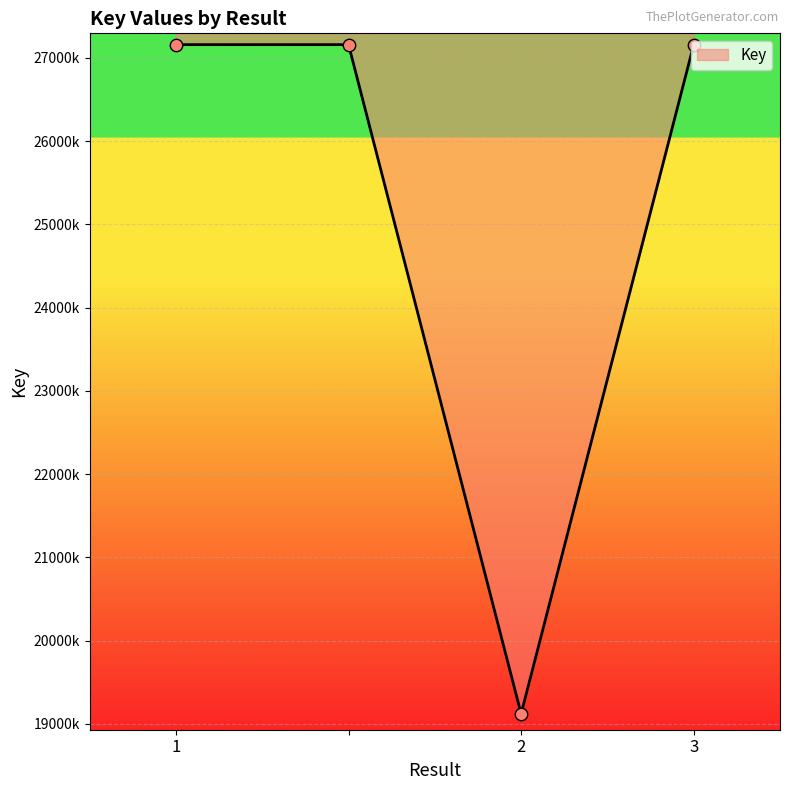

What is the ratio of the value at 1 to the value at ?

1.0